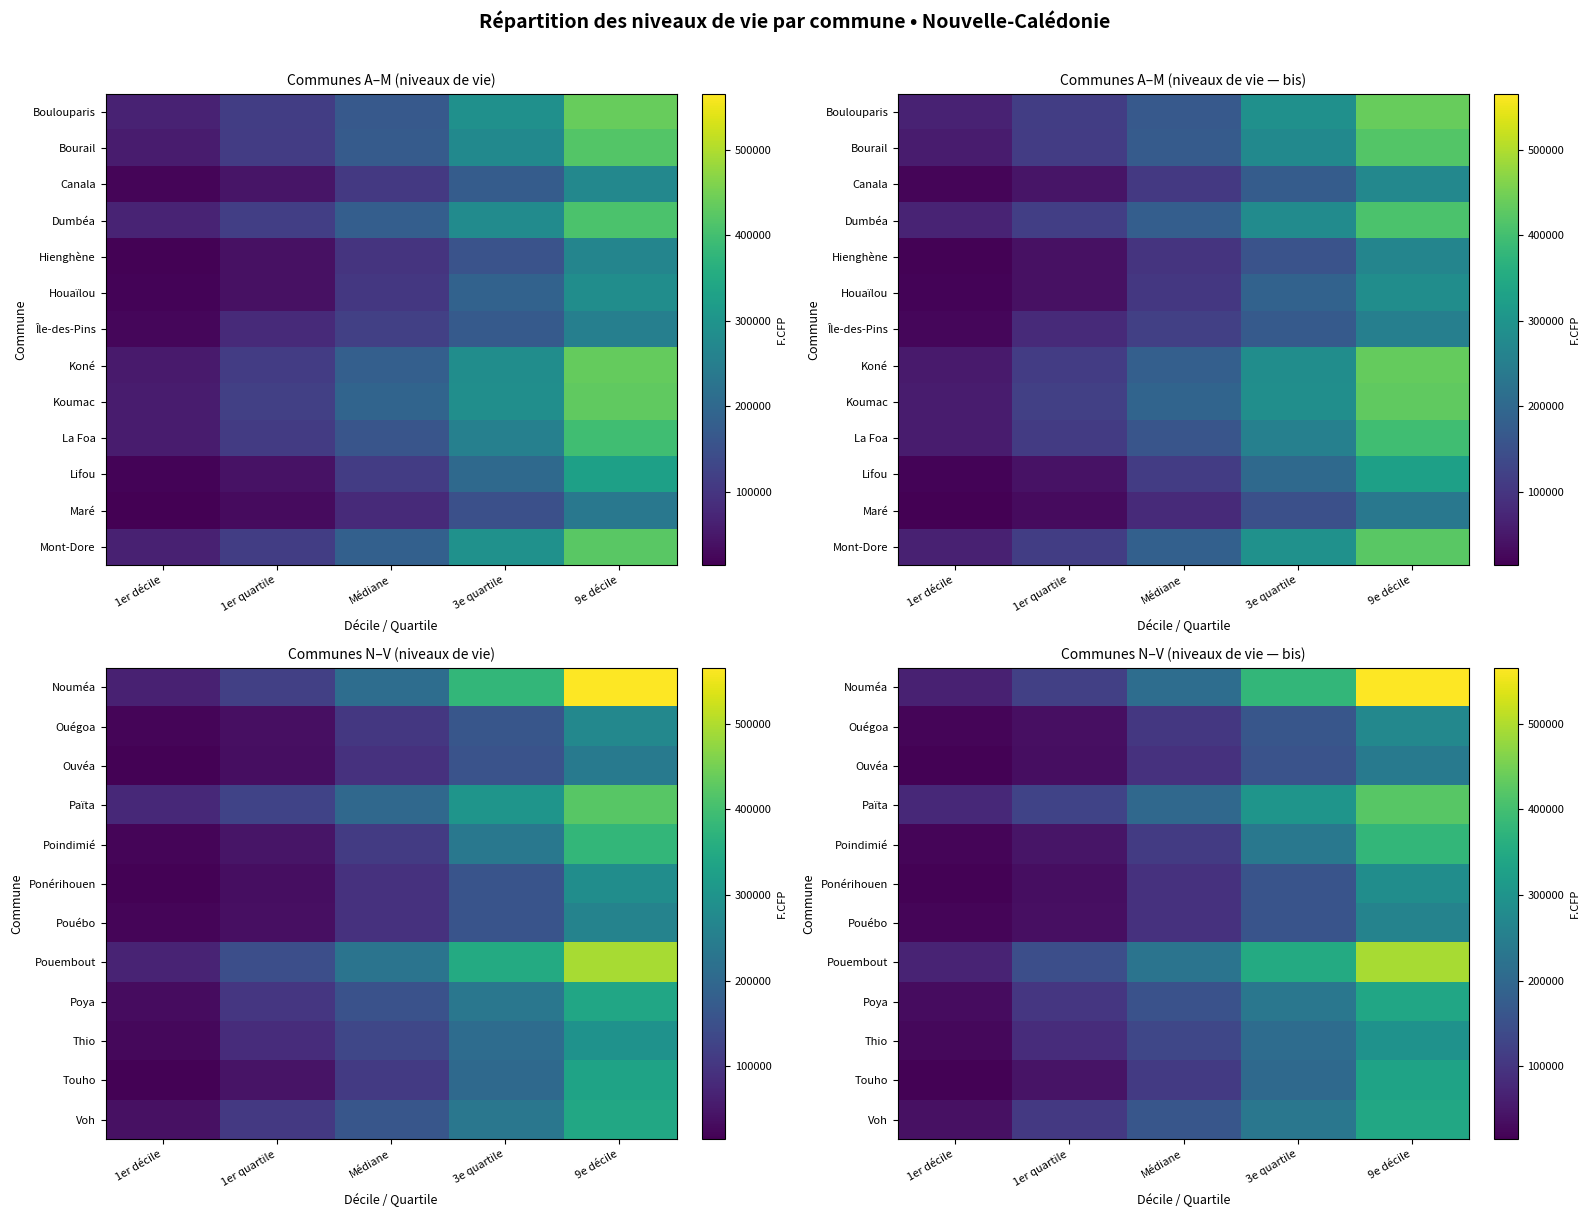

At how many categories does at least one series exceed 135789?

4